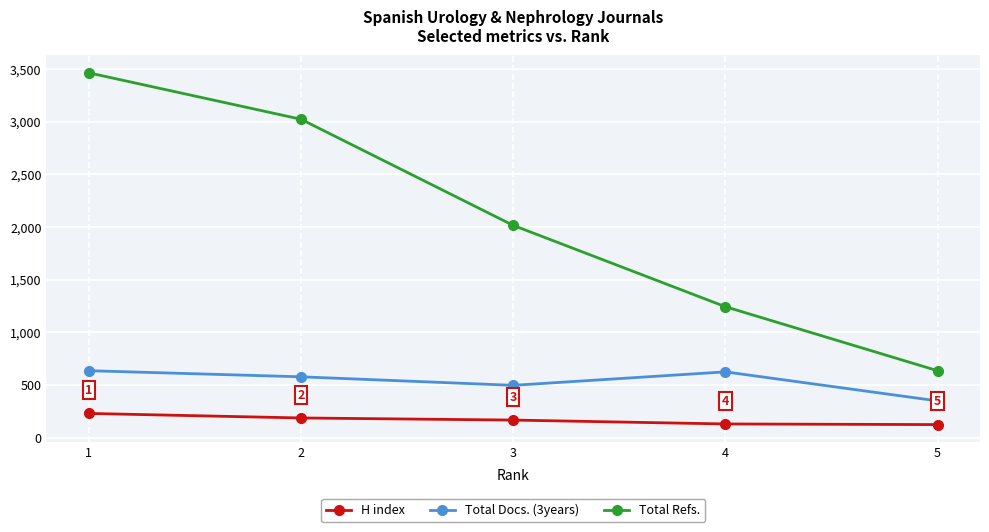

What is the average value of the H index series?

167